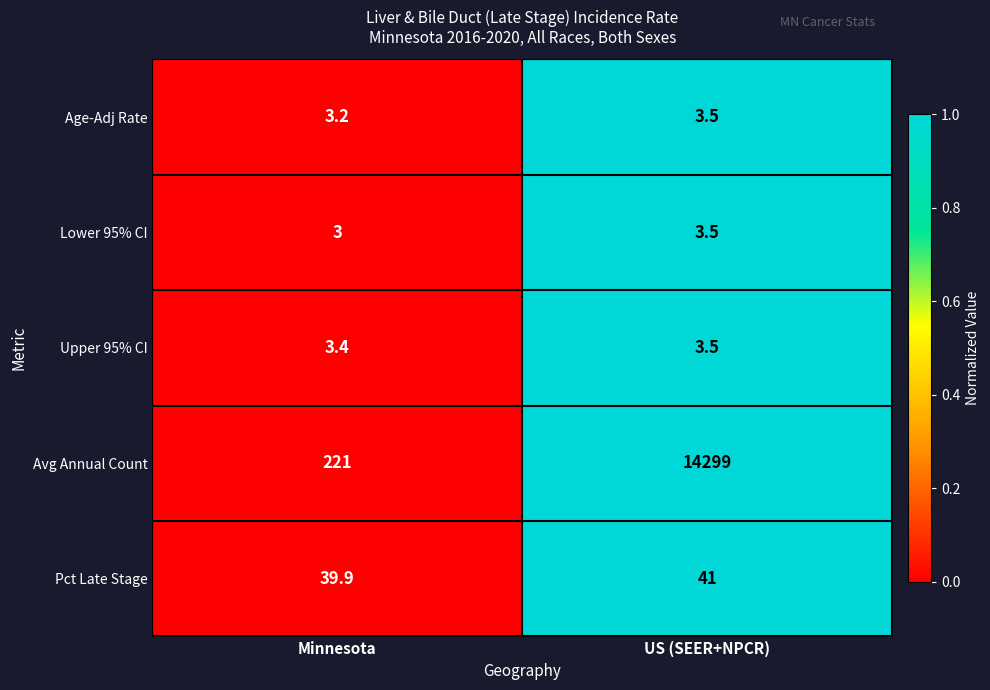

What is the difference between the maximum and minimum values in the Age-Adj Rate series?

0.3